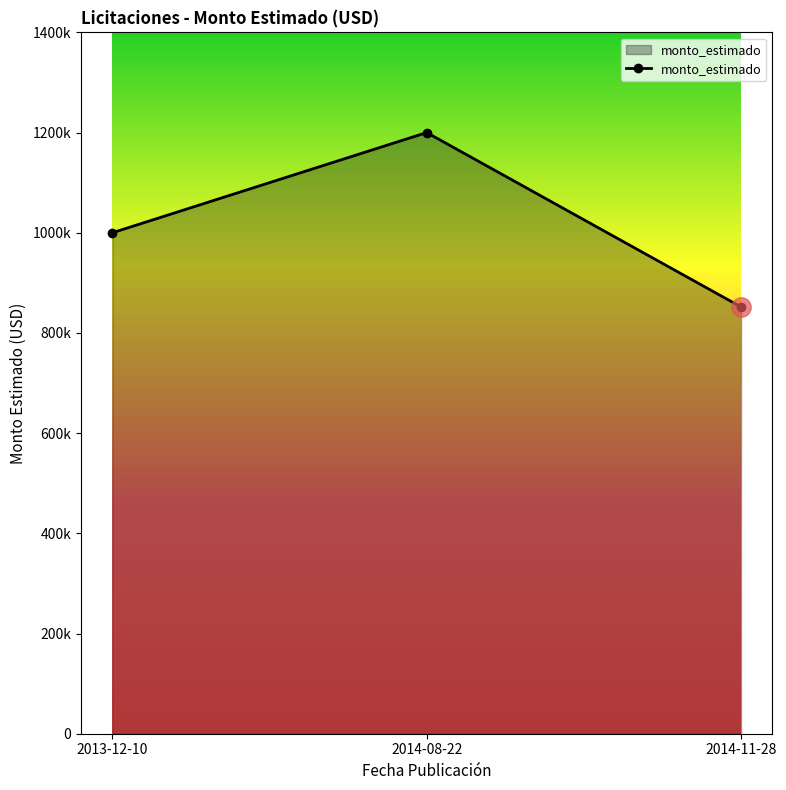

Rank the categories by value from highest to lowest.

2014-08-22, 2013-12-10, 2014-11-28